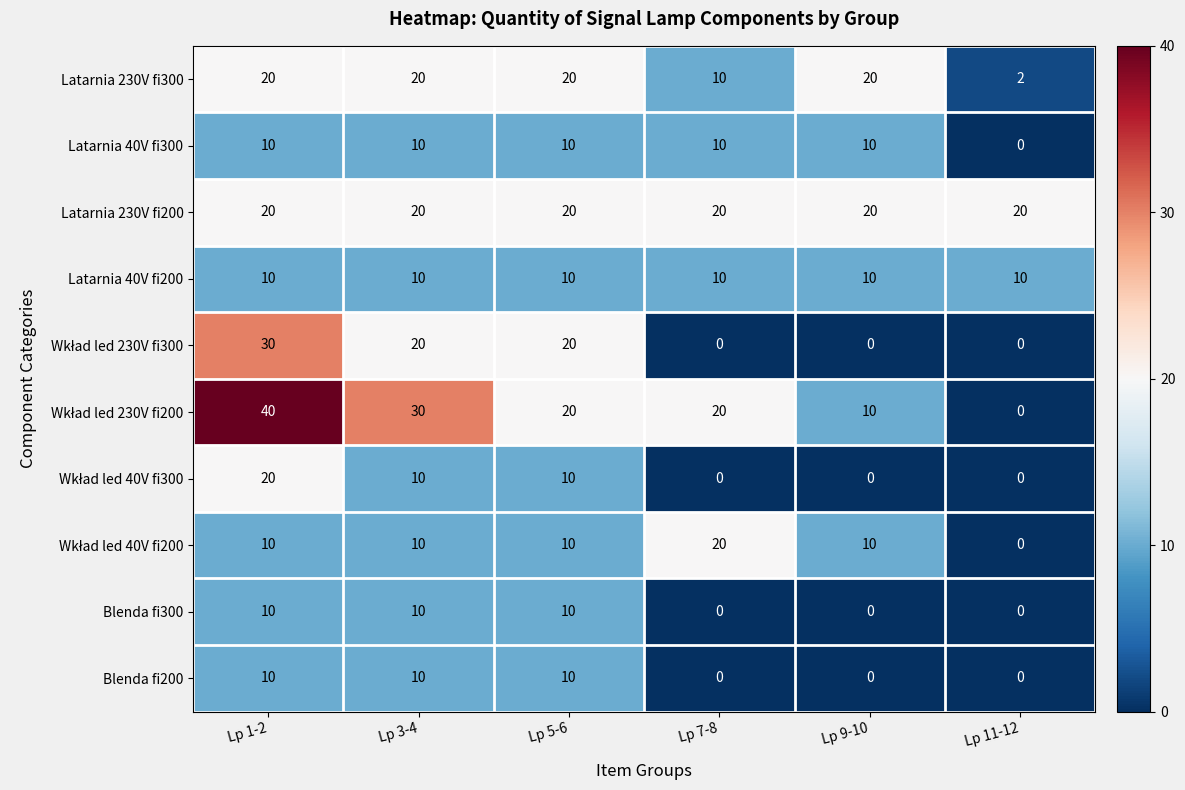

Which category has the highest value across all series?

Lp 1-2